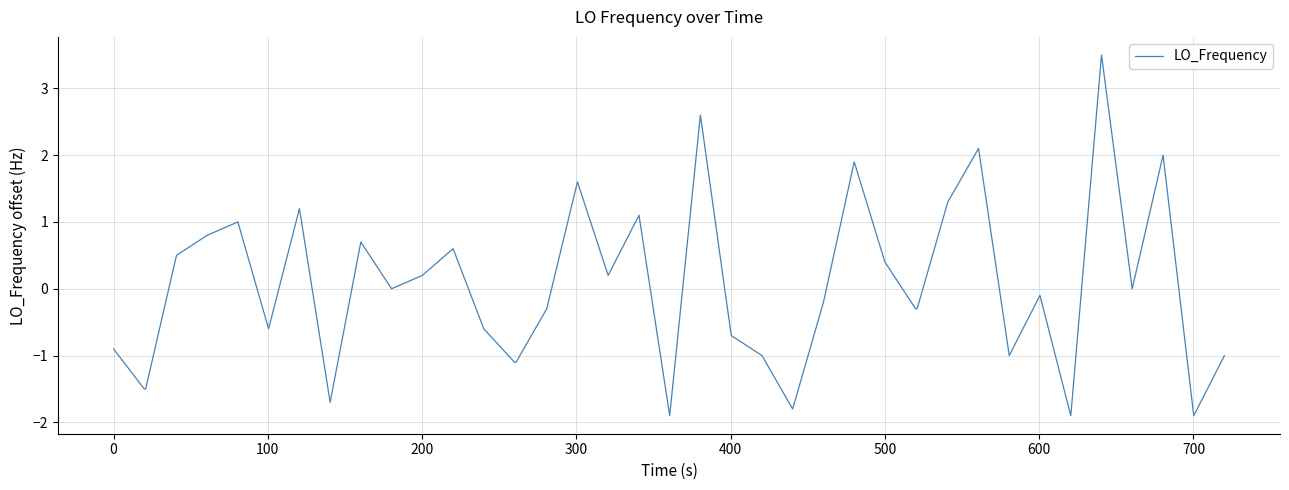

What is the minimum value shown in the chart?

-1.9